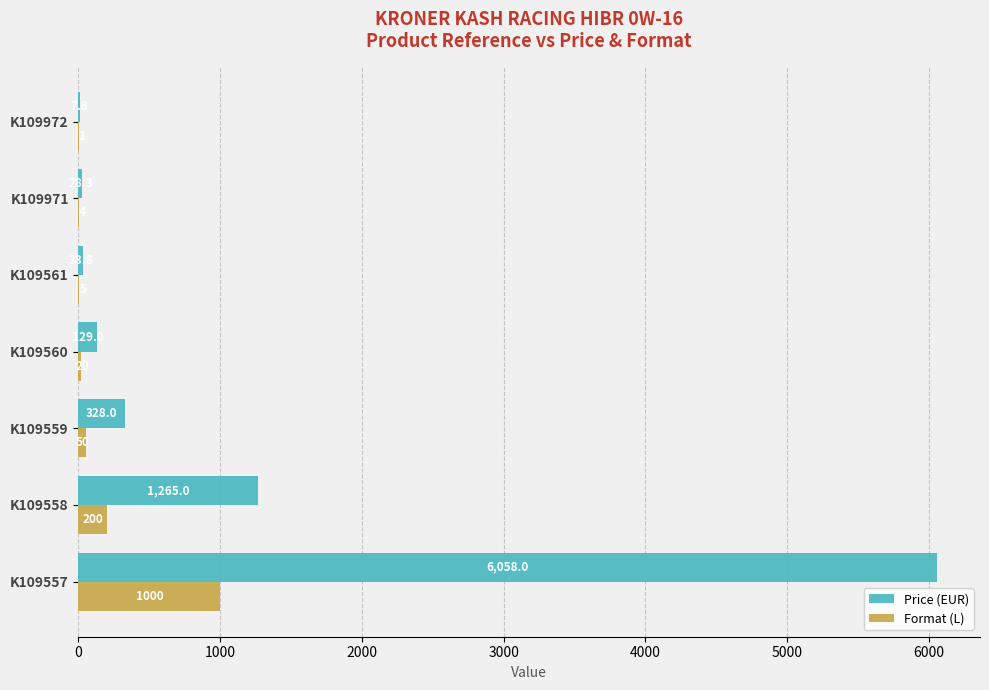

What is the highest value of the Price (EUR) series?

6058.0